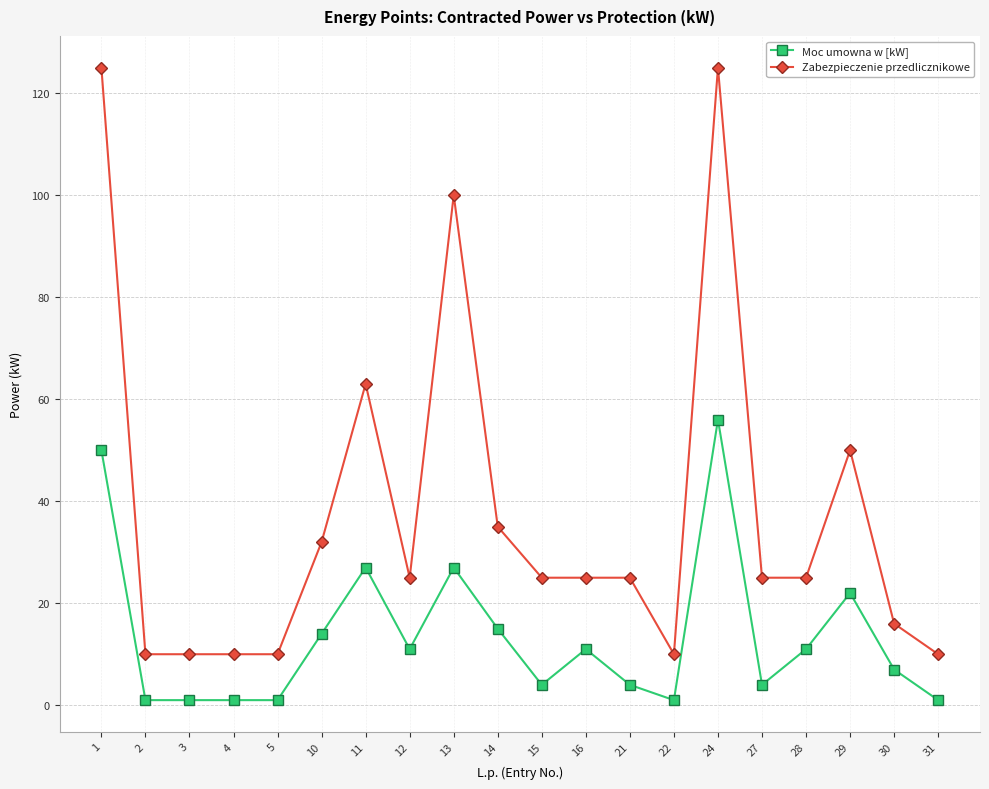

Which series has the largest total across all categories?

Zabezpieczenie przedlicznikowe